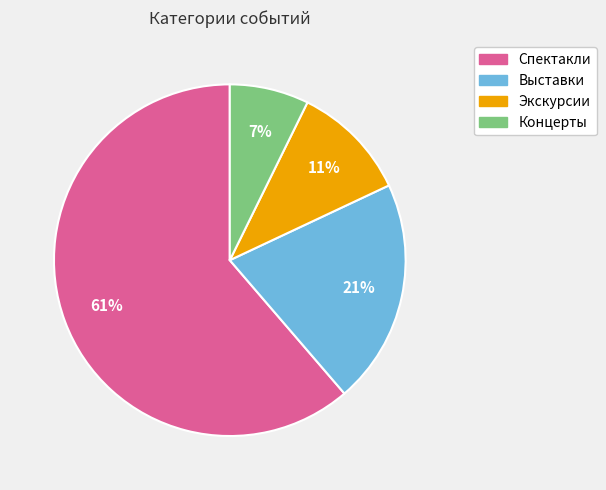

To the nearest percent, what is the difference between the largest and smallest slice percentages?

54%